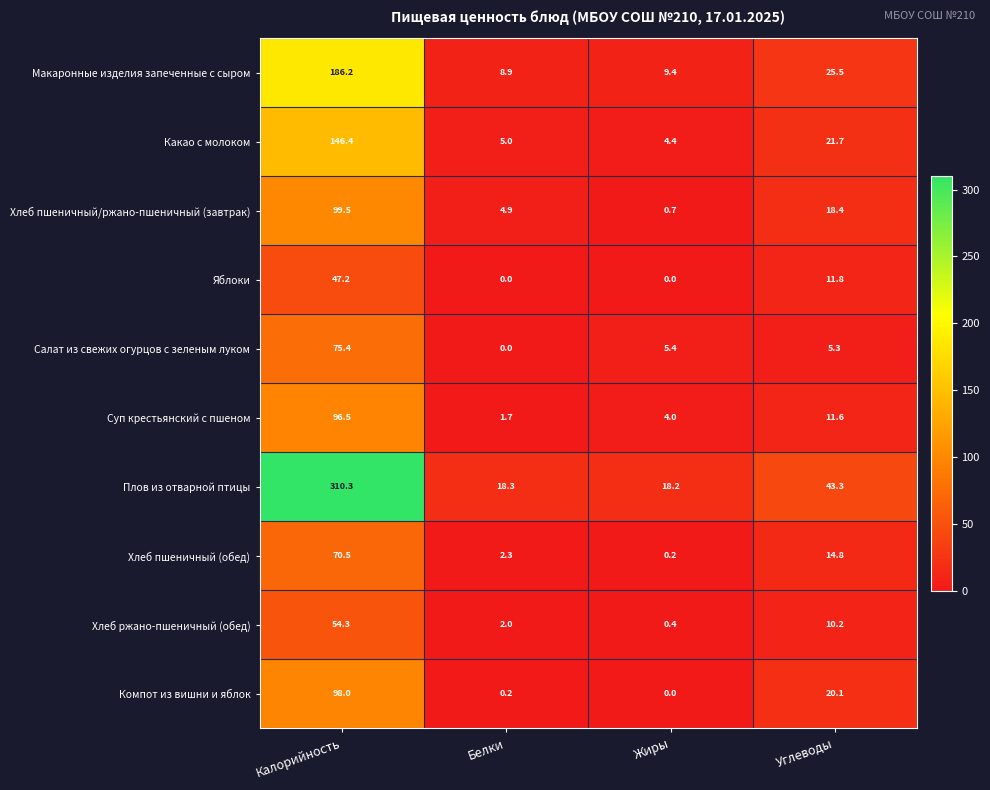

What is the average value of the Хлеб пшеничный/ржано-пшеничный (завтрак) series?

30.9